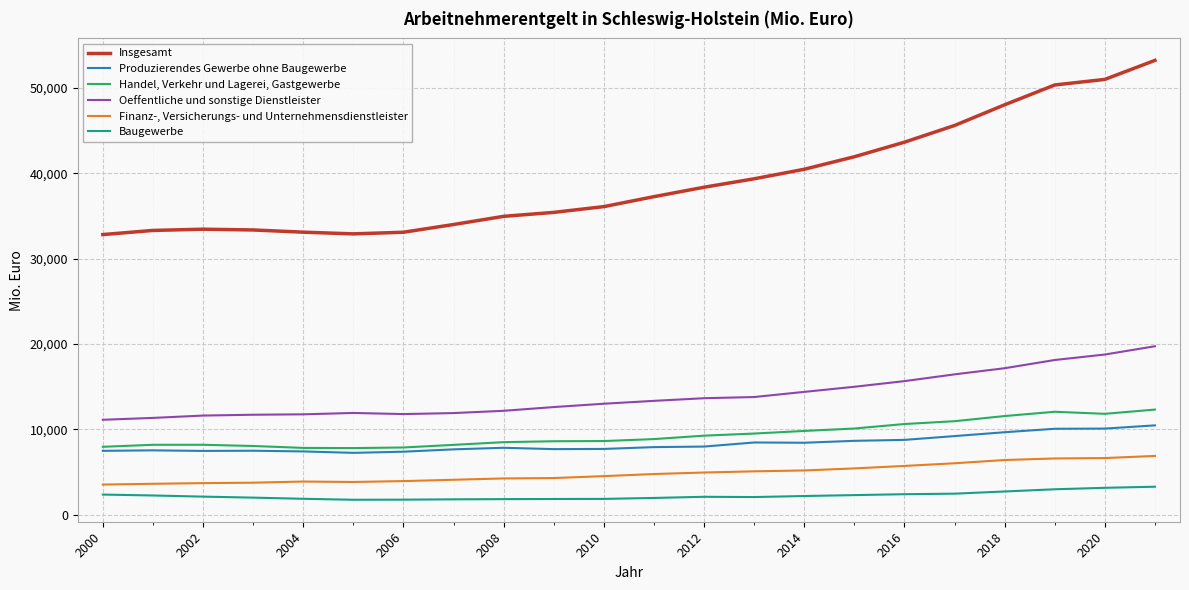

What is the minimum value shown in the chart?

1772.2